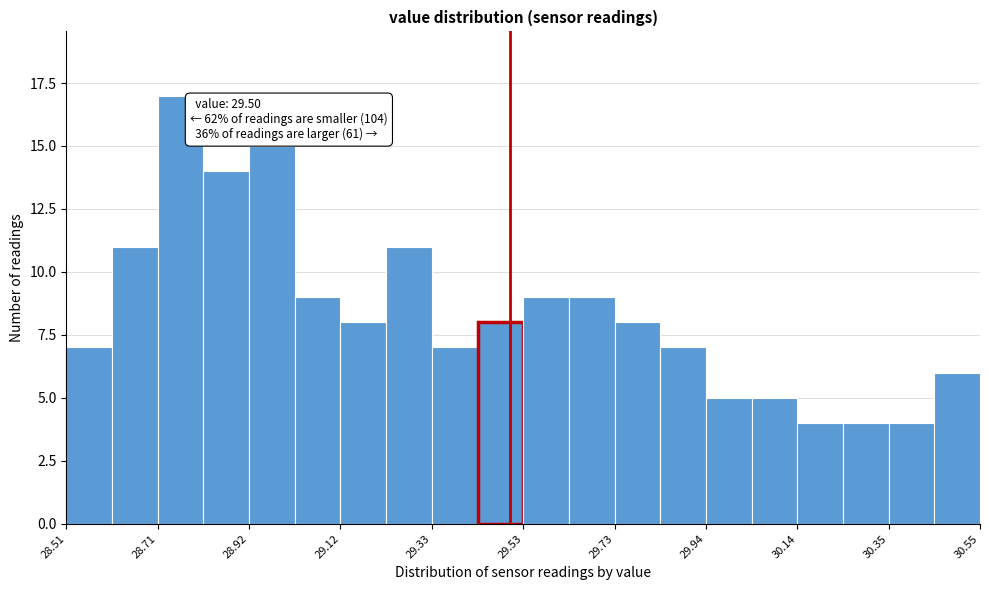

Around what value on the x-axis is the tallest bar? Give the approximate position of its centre, as read against the axis.

28.75